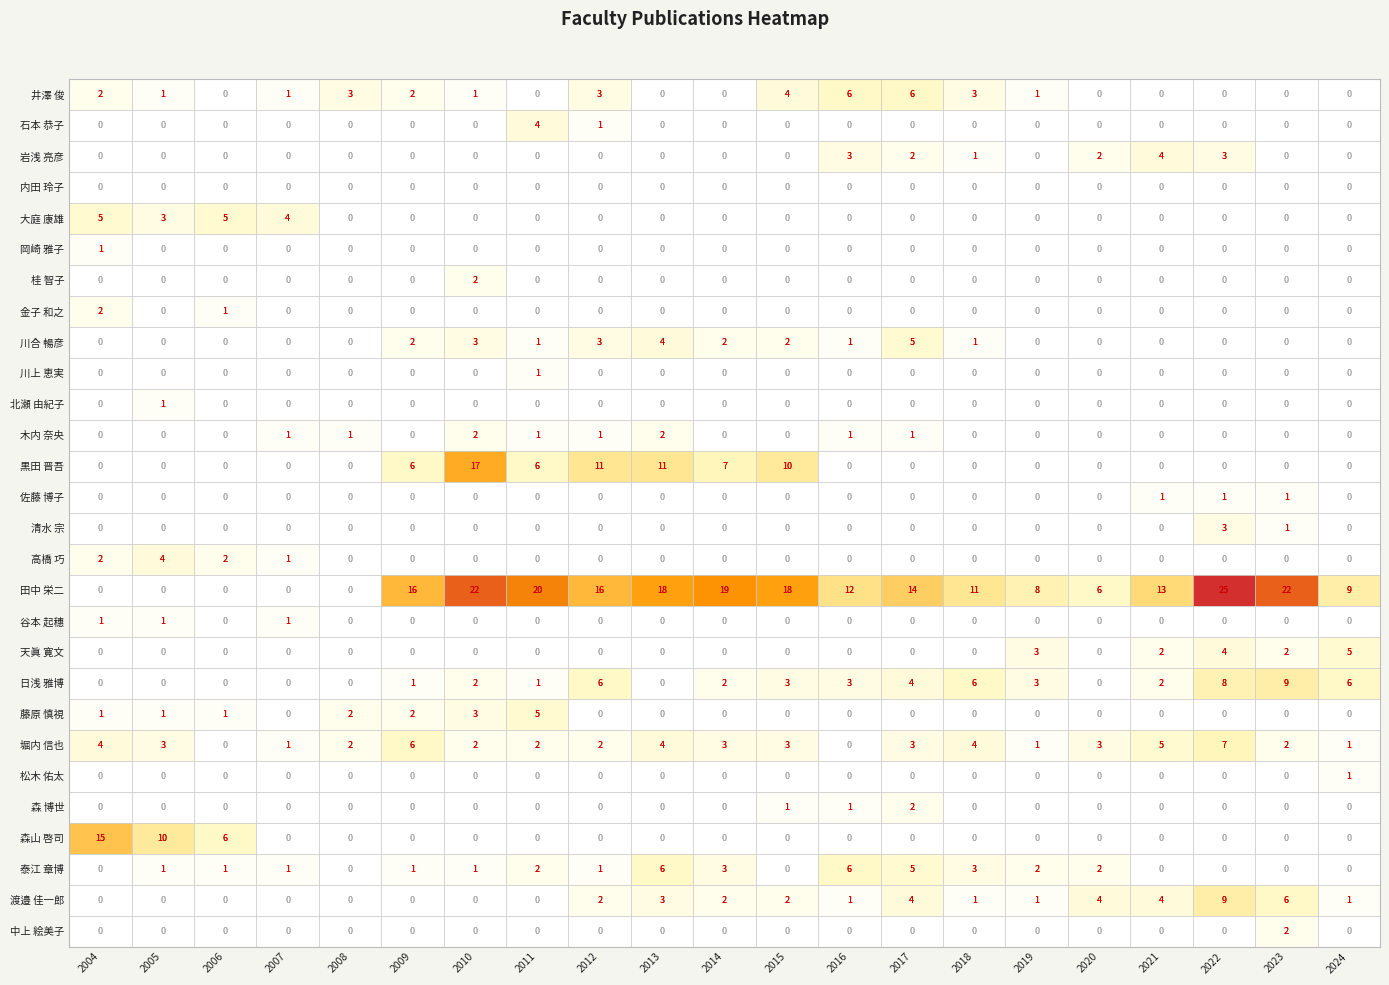

The value of 金子 和之 at 木内 奈央 is 0. True or false?

True